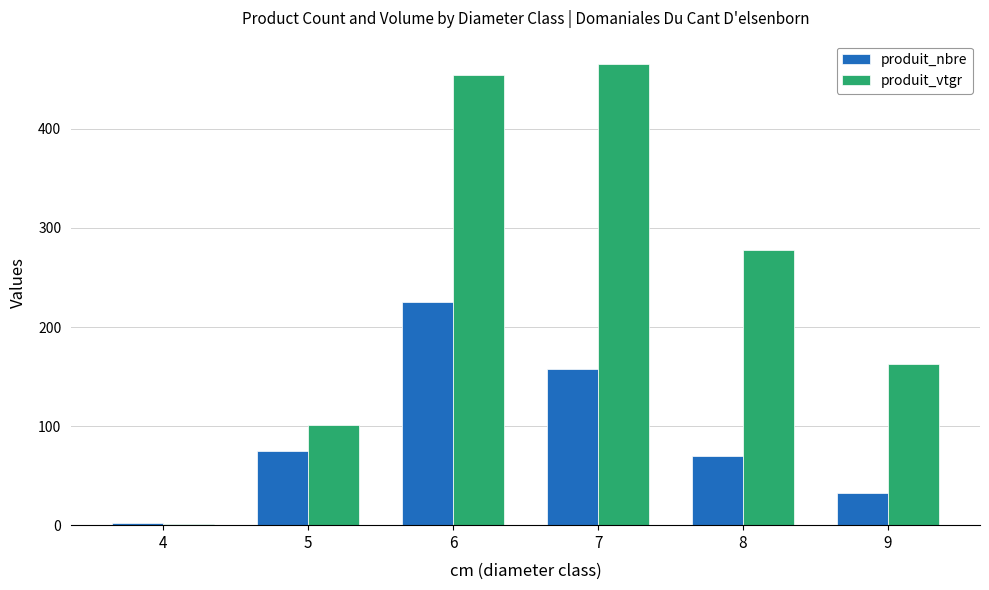

The produit_nbre series shows 88.3 at 6. True or false?

False